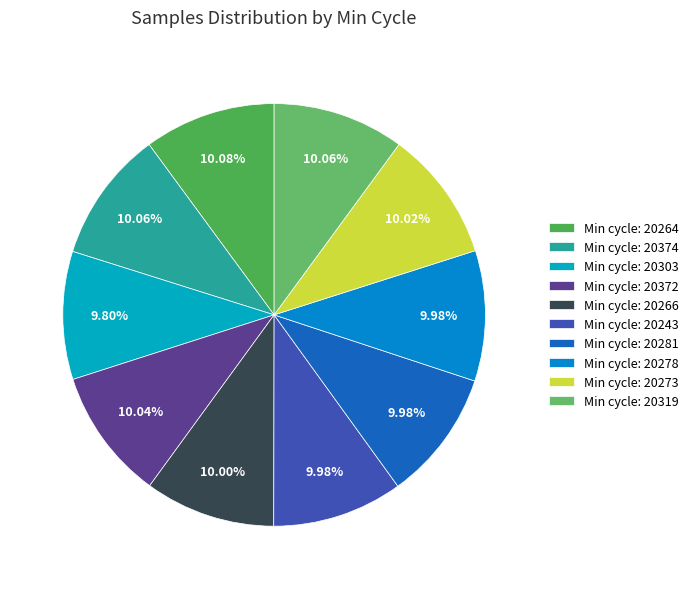

How many segments does this pie chart have?

10